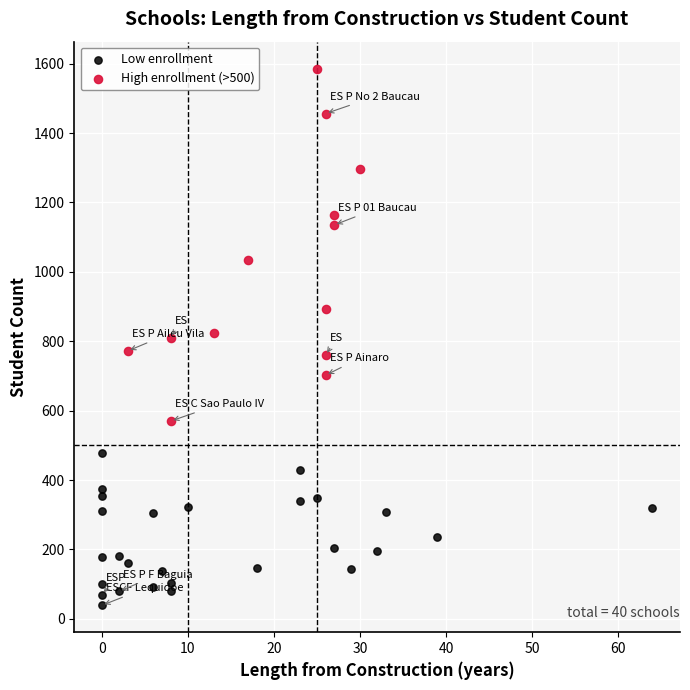

What are all the series names shown in the legend?

Low enrollment, High enrollment (>500)